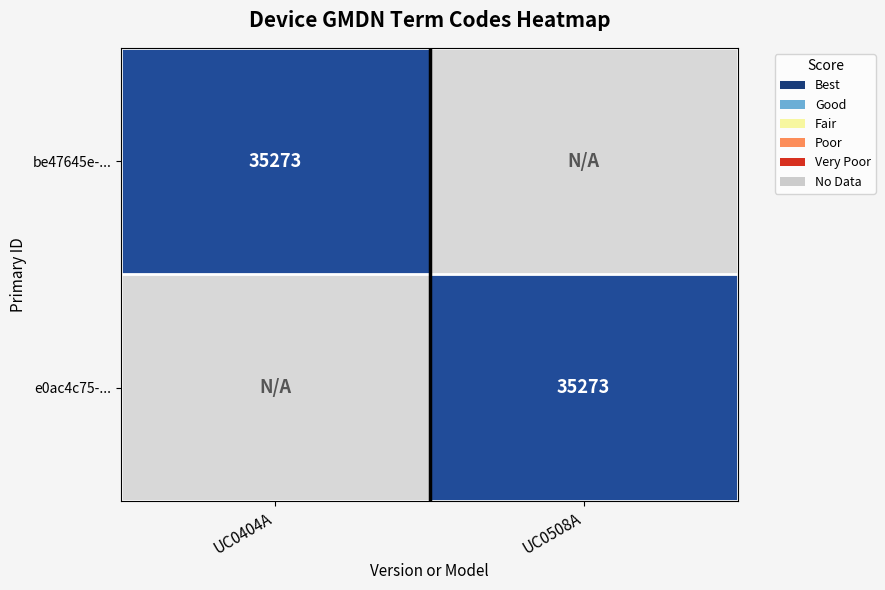

True or false: e0ac4c75-... has a value of 35273 at UC0508A.

True